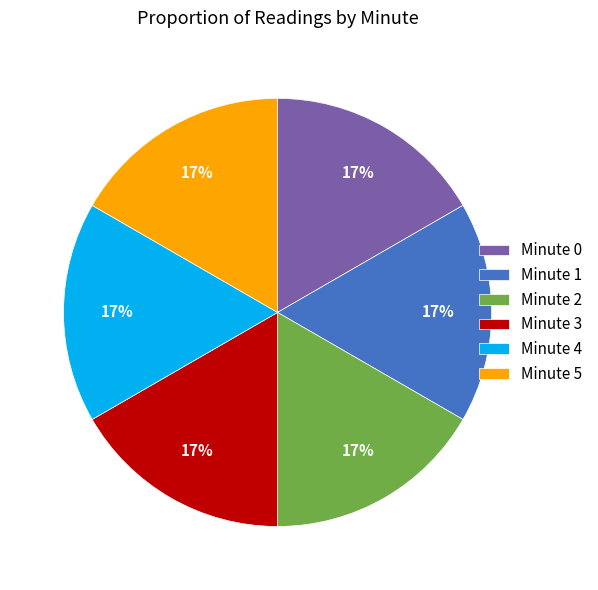

Approximately how many times larger is the value at Minute 3 compared to Minute 0?

1.0